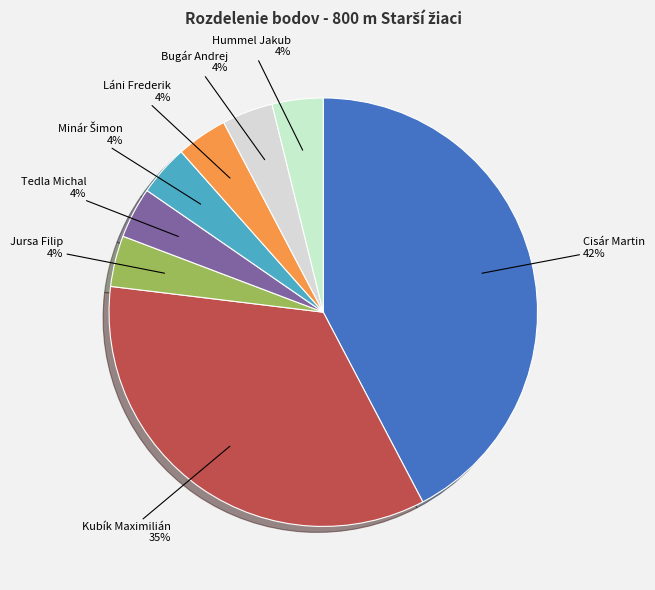

To the nearest percent, what percentage of the pie is Jursa Filip?

4%